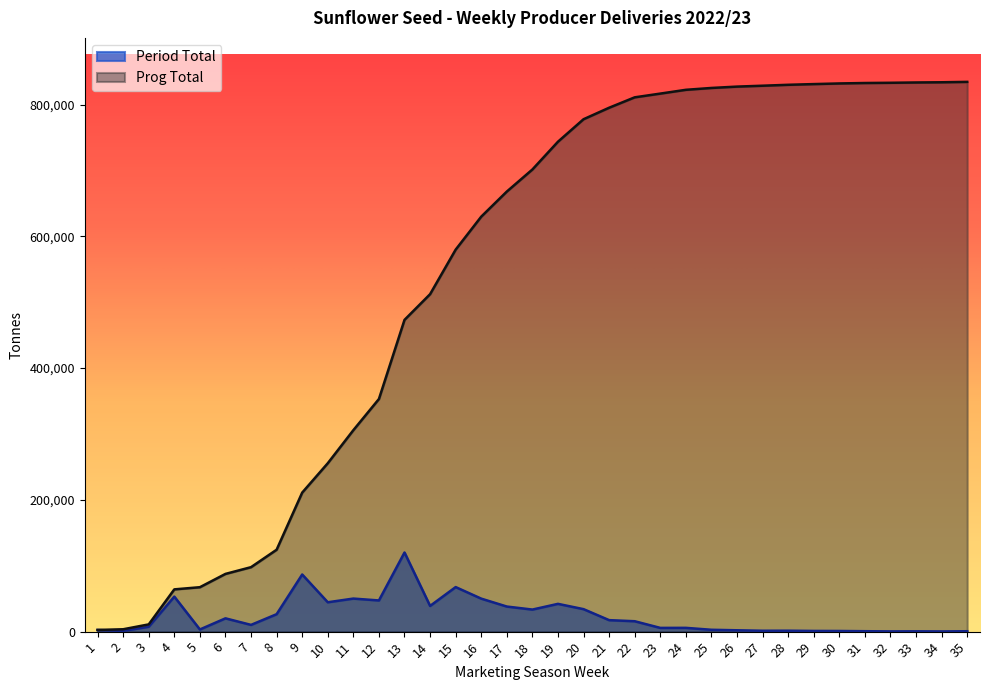

What is the value of the Prog Total point at the 17th from the left?

668017